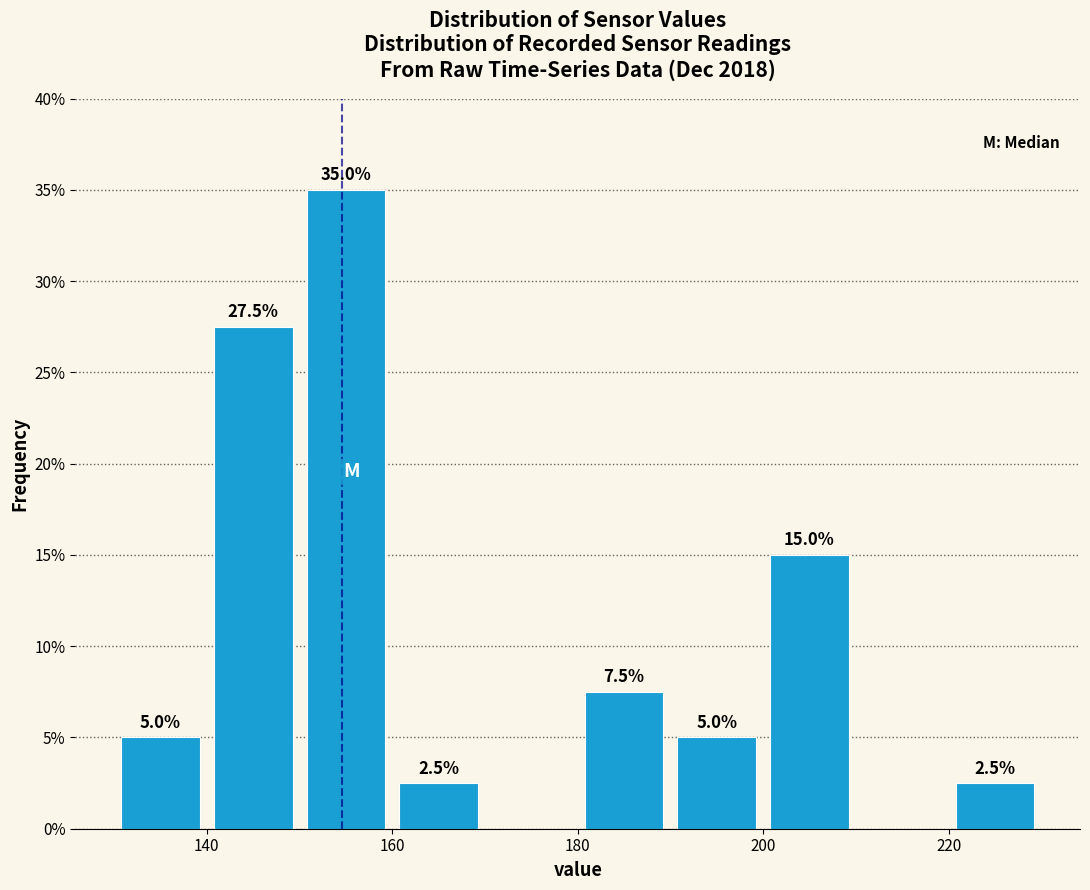

Over which range of the x-axis is the bar tallest?

150 to 160